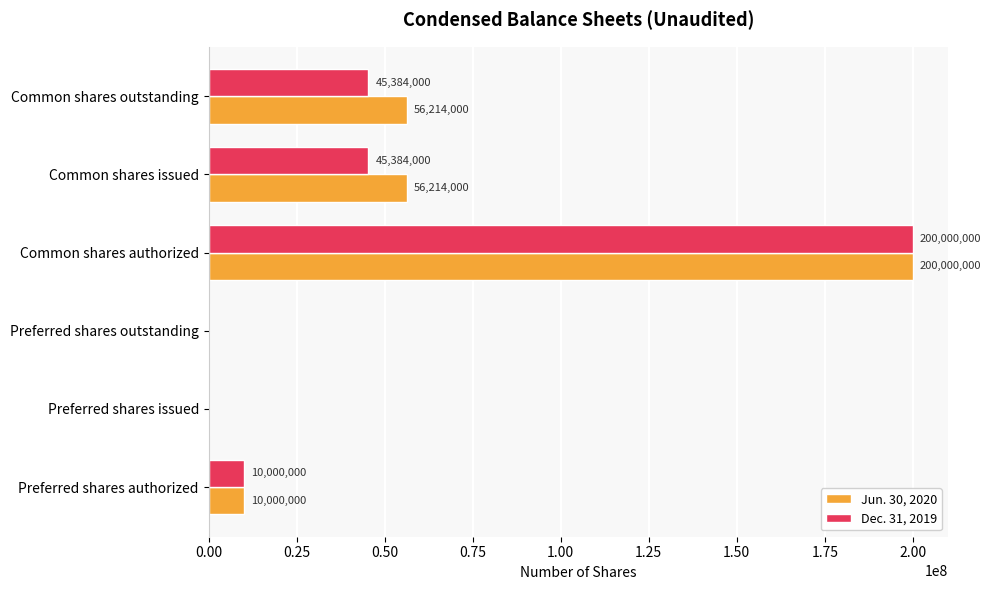

The value of Jun. 30, 2020 at Common shares issued is 36257425. True or false?

False